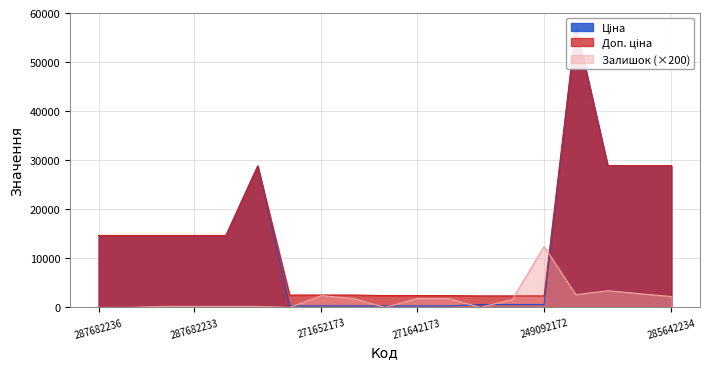

Reading left to right, extract all data points from this chart.

Ціна: 287682236=14649.6	287682235=14649.6	287682234=14649.6	287682233=14649.6	287682231=14649.6	287702232=28821.8	271652174=314.7	271652173=314.7	271652172=314.7	271642174=300.6	271642173=300.6	271642172=300.6	249092174=584.9	249092173=584.9	249092172=584.9	285662232=57235.5	285642236=28890.3	285642235=28890.3	285642234=28890.3
Доп. ціна: 287682236=14649.6	287682235=14649.6	287682234=14649.6	287682233=14649.6	287682231=14649.6	287702232=28821.8	271652174=2517.5	271652173=2517.5	271652172=2517.5	271642174=2405.2	271642173=2405.2	271642172=2405.2	249092174=2339.7	249092173=2339.7	249092172=2339.7	285662232=57235.5	285642236=28890.3	285642235=28890.3	285642234=28890.3
Залишок: 287682236=0.0	287682235=0.0	287682234=200.0	287682233=200.0	287682231=200.0	287702232=200.0	271652174=0.0	271652173=2400.0	271652172=1800.0	271642174=0.0	271642173=1800.0	271642172=1800.0	249092174=0.0	249092173=1600.0	249092172=12400.0	285662232=2600.0	285642236=3400.0	285642235=2800.0	285642234=2200.0